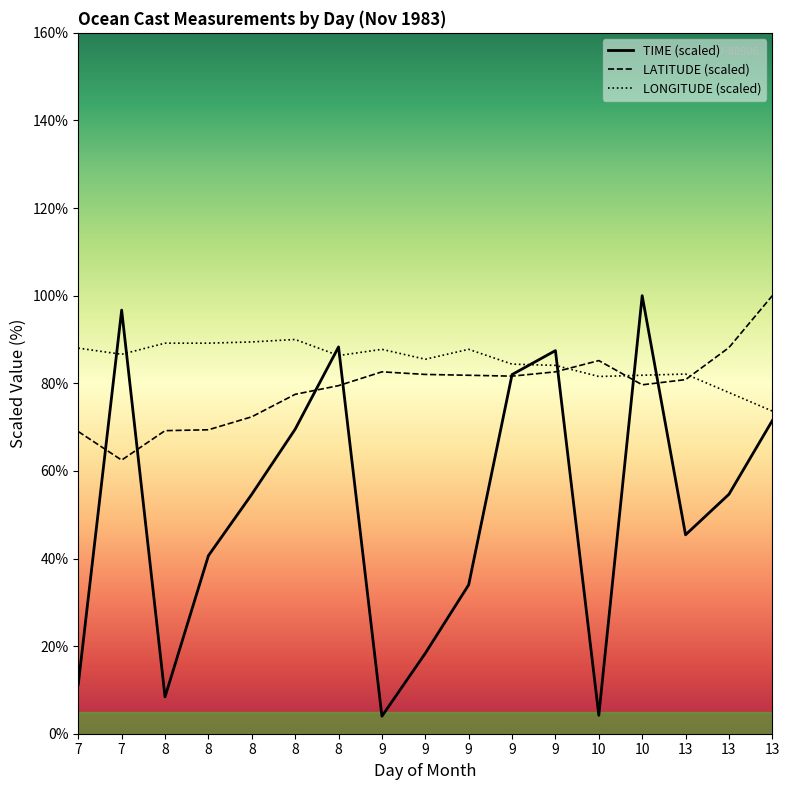

True or false: LATITUDE (scaled) has more than 1 interior local peaks.

True